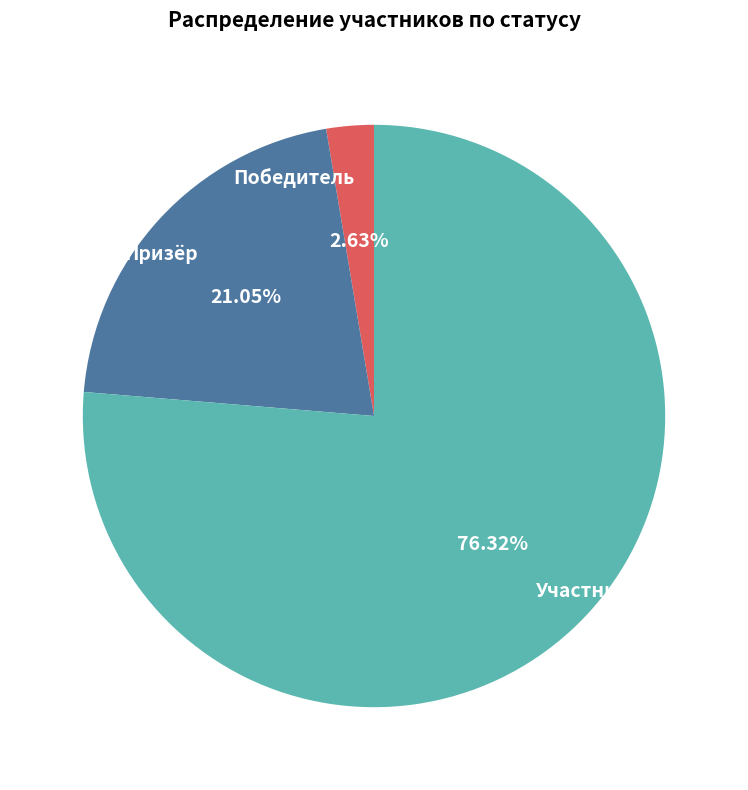

How many segments does this pie chart have?

3